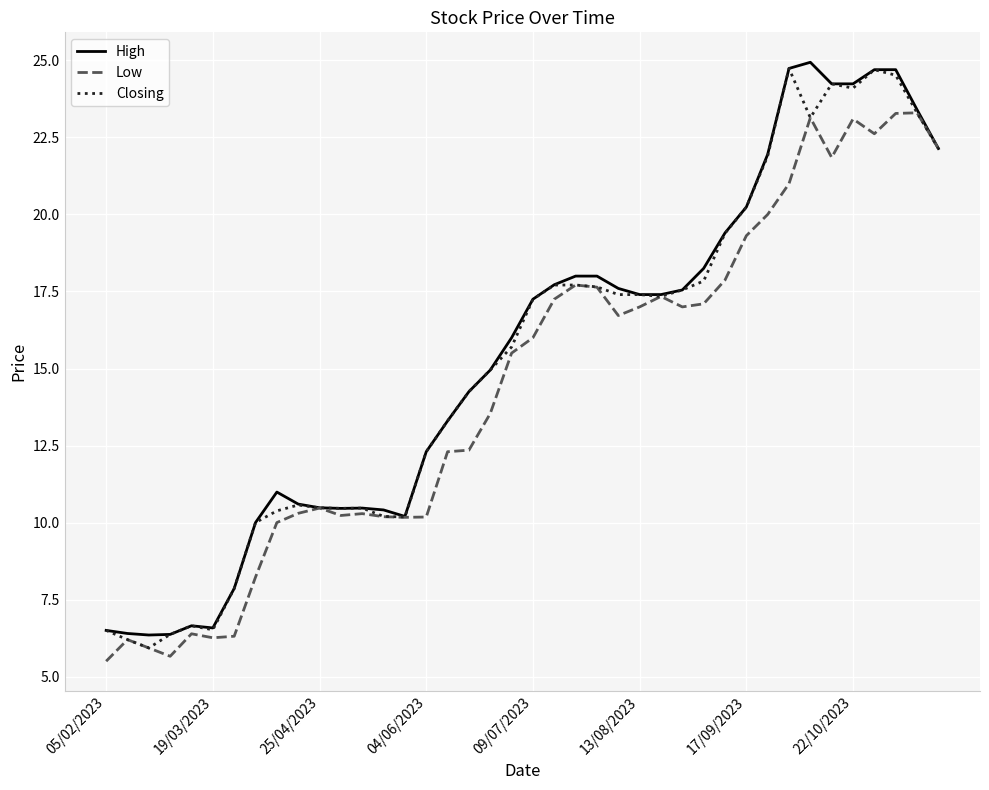

What is the lowest value of the Low series?

5.5